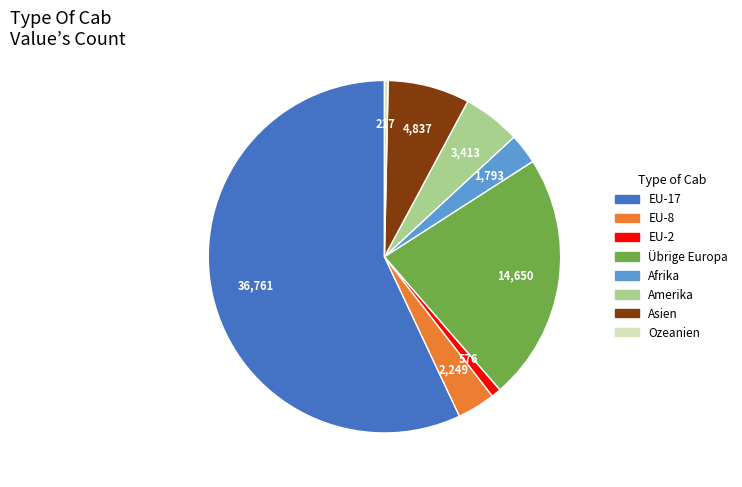

Between Afrika and Asien, which is larger?

Asien